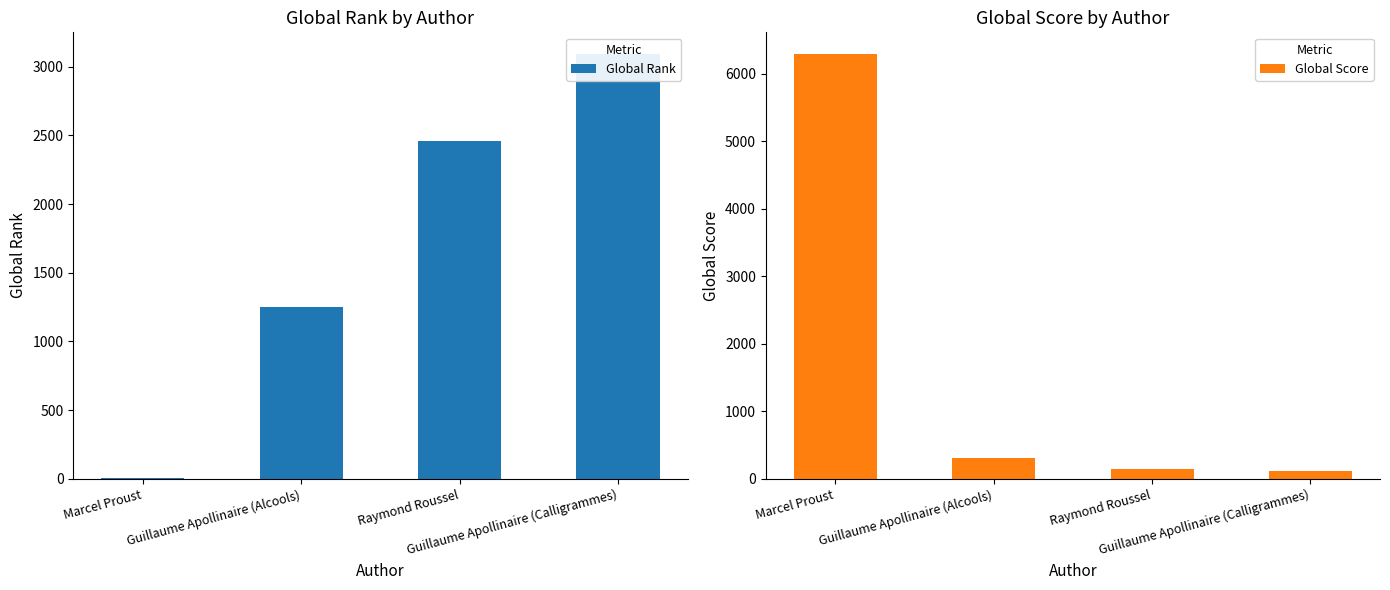

At which category does the chart reach its peak across all series?

Marcel Proust